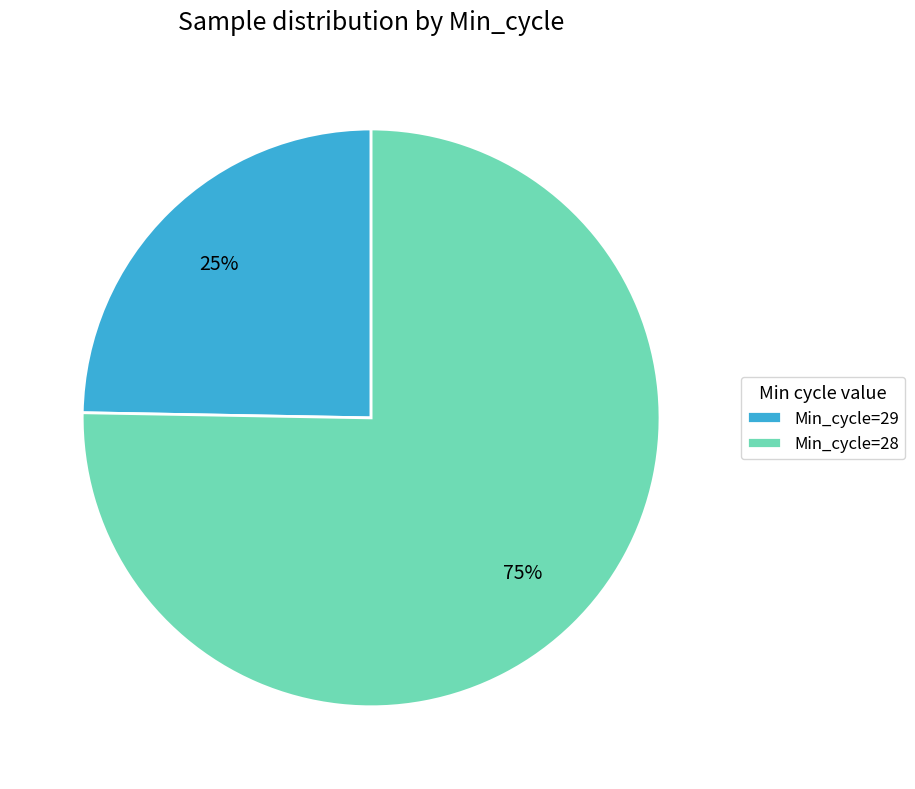

Is it true that Min_cycle=28 is 75% of the pie?

True